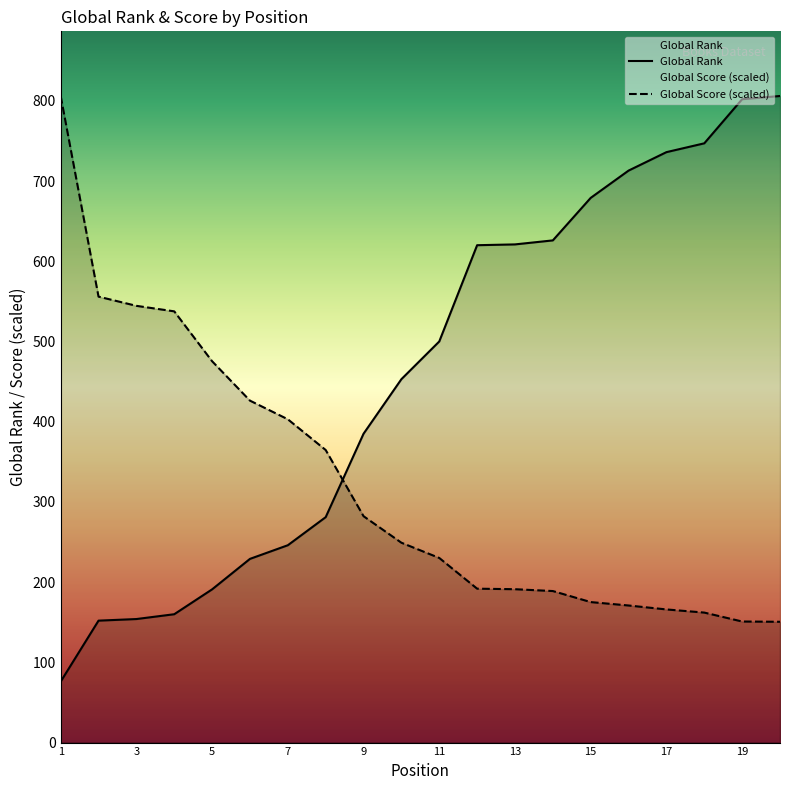

Between 9 and 10, which series saw the biggest shift?

Global Rank